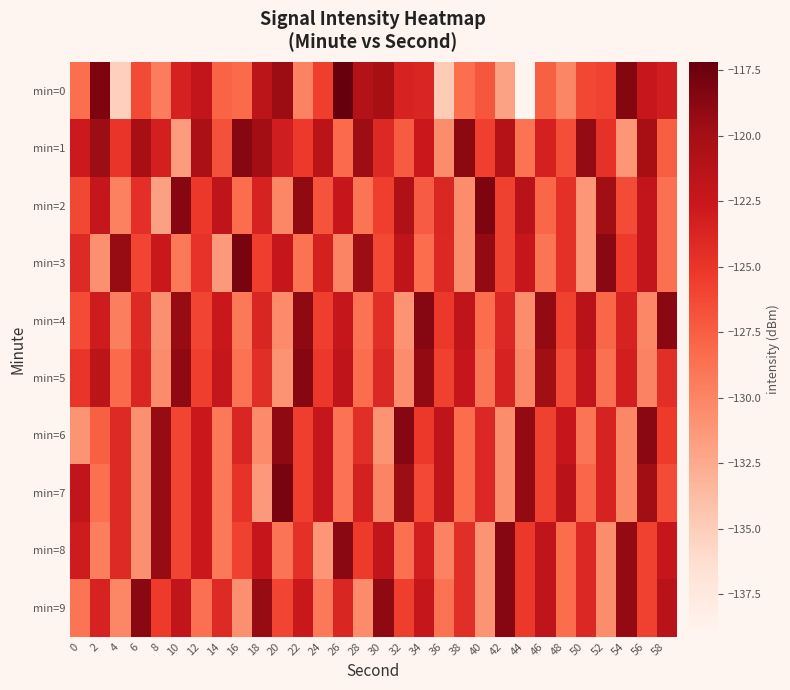

Which series changed the most between 6 and 32?

min=6